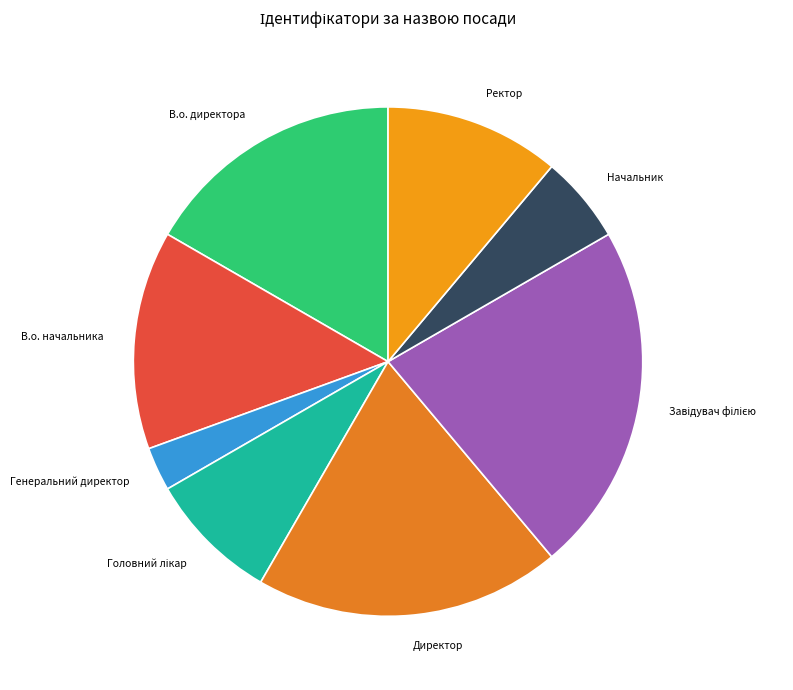

Which has a higher value, Директор or Начальник?

Директор